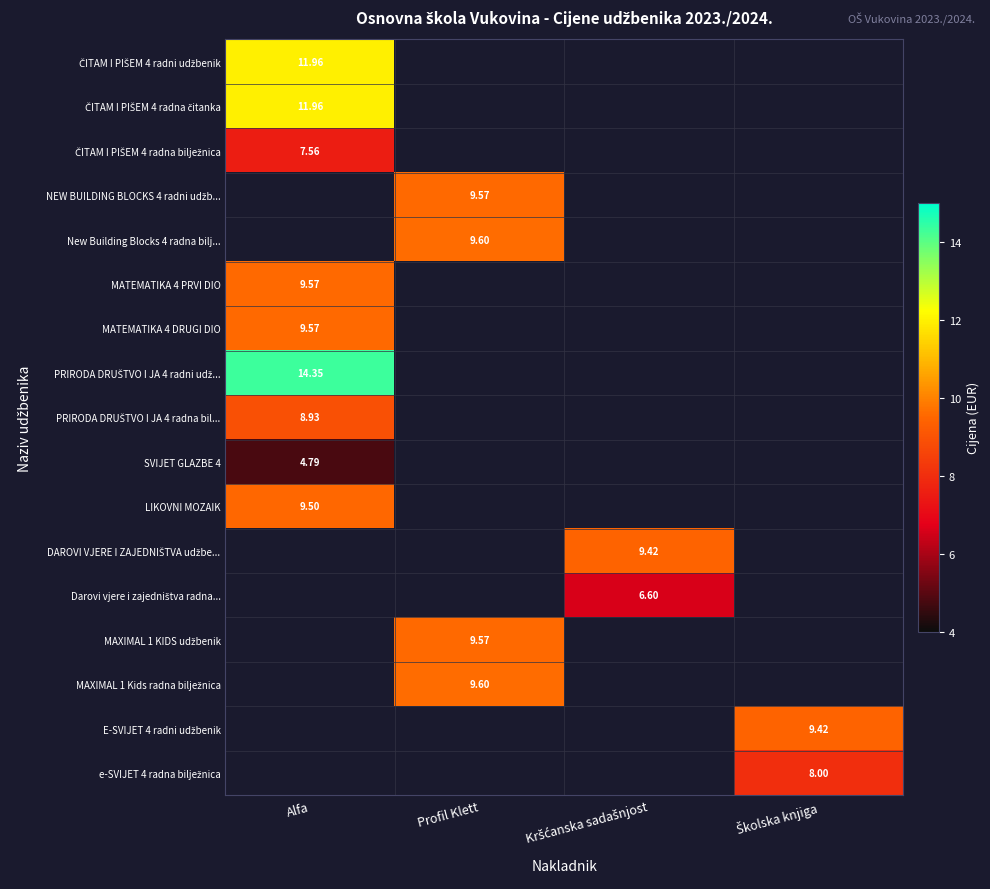

How many data points in PRIRODA DRUŠTVO I JA 4 radna bil... are above 0?

1